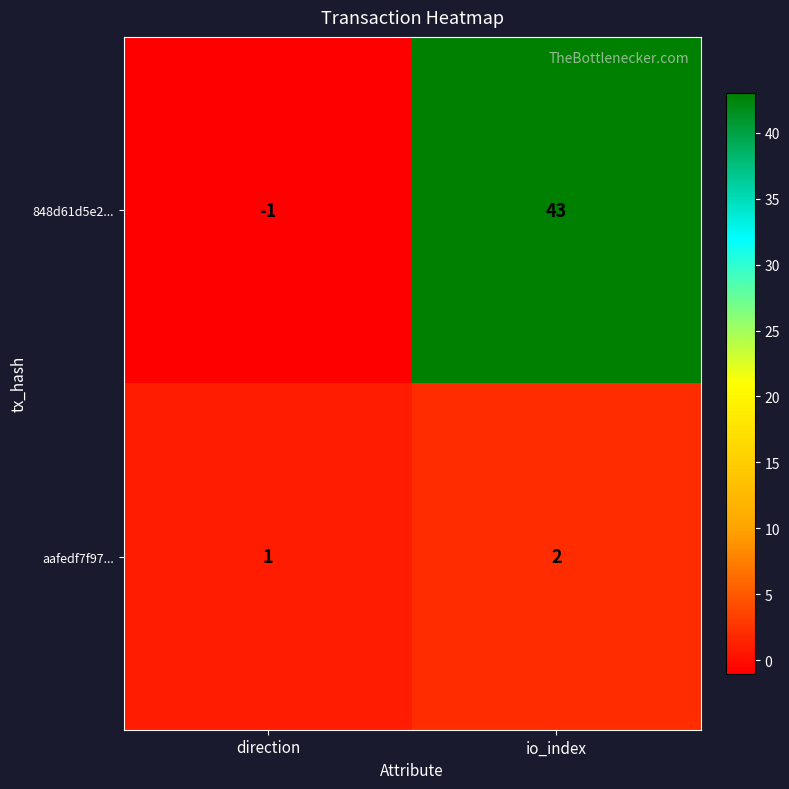

The aafedf7f97... series shows 3 at io_index. True or false?

False